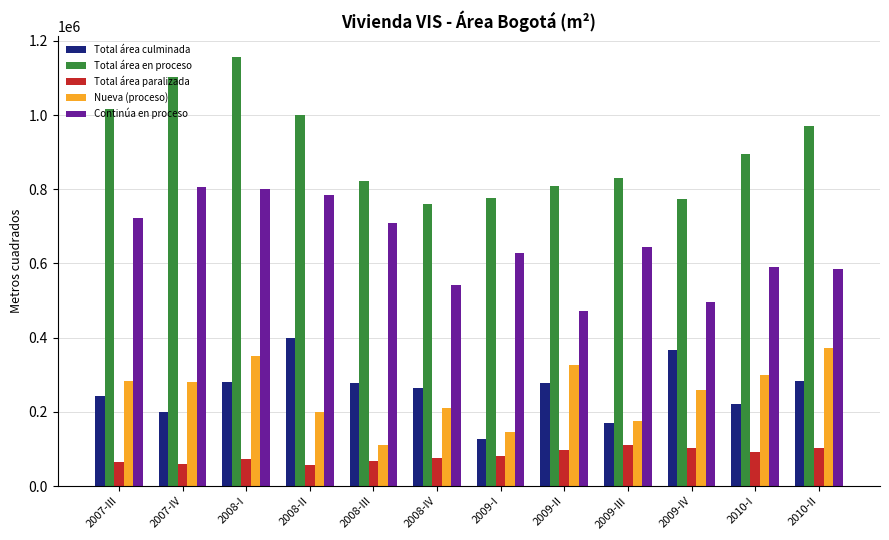

What is the value of the Continúa en proceso bar at the 7th from the left?

626870